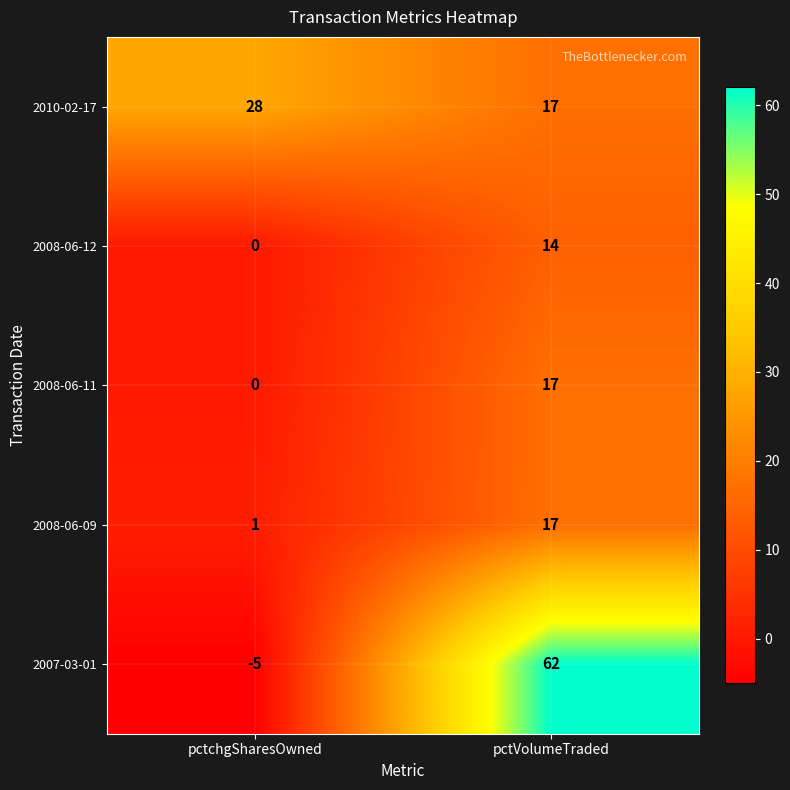

How many values in the 2008-06-11 series are below 17?

1